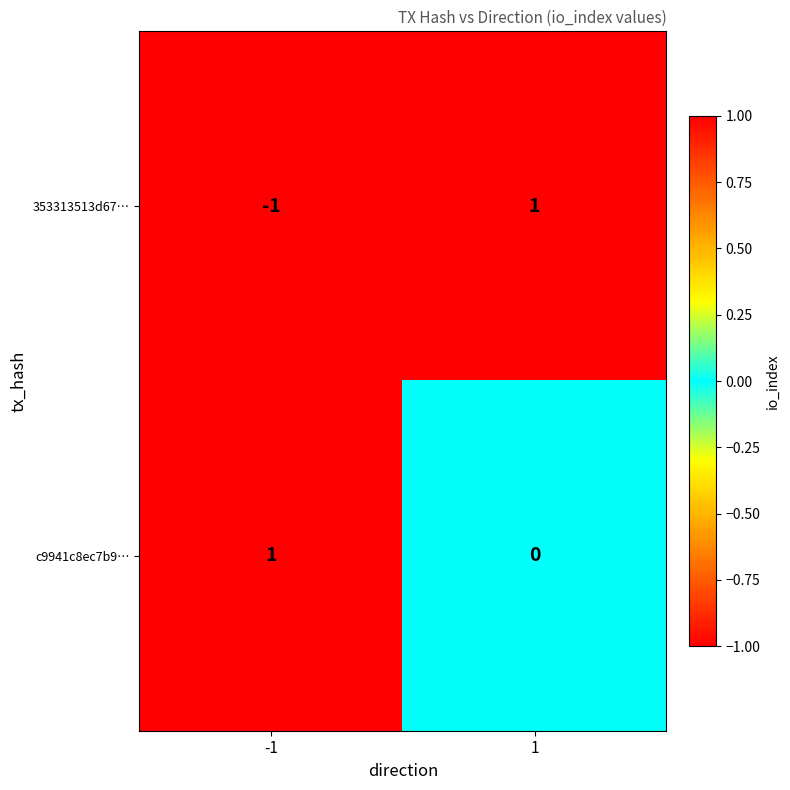

At which category does the chart reach its minimum across all series?

-1